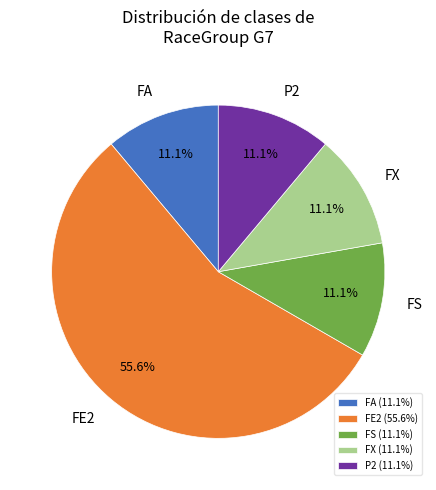

To the nearest percent, what is the difference between the FE2 and FA slice percentages?

44%